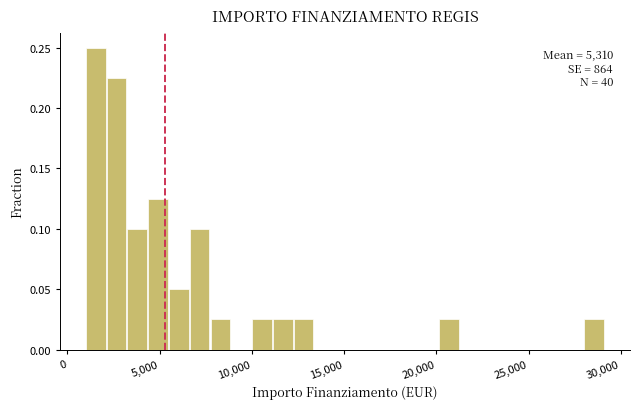

Read against the x-axis, roughly where is the centre of the tallest bar?

1500